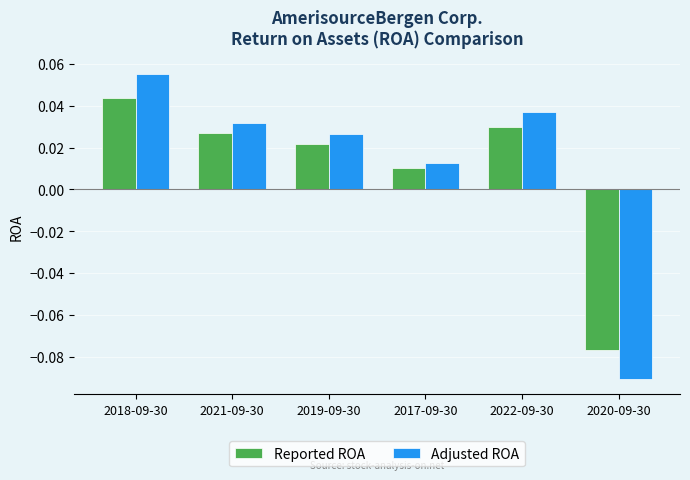

Rank the series by their maximum value, from highest to lowest.

Adjusted ROA, Reported ROA